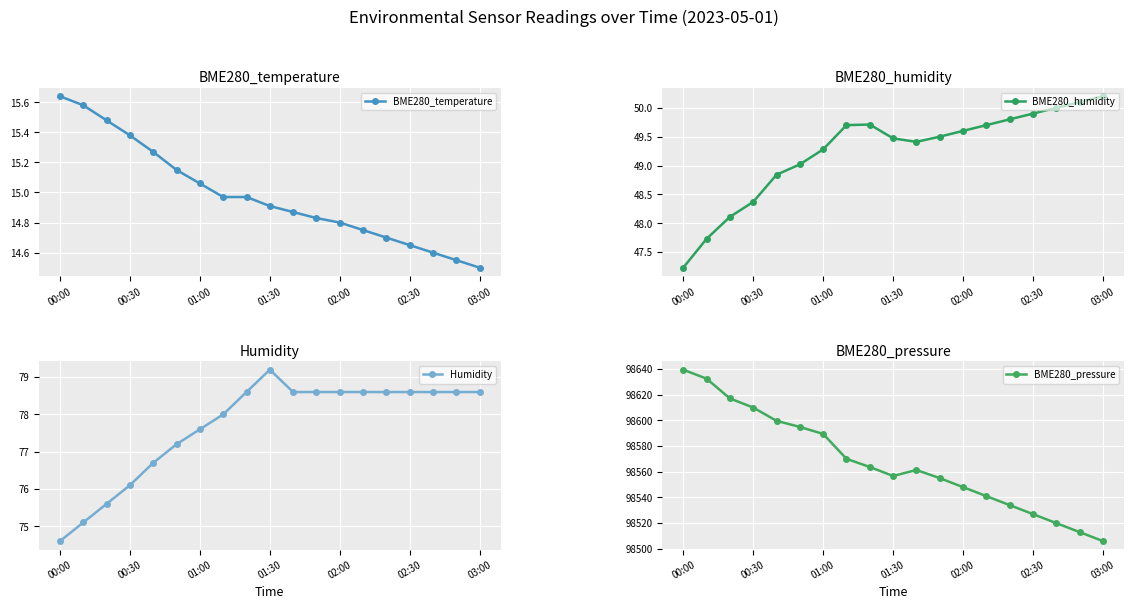

Where is BME280_pressure nearest to the value 98572?

7